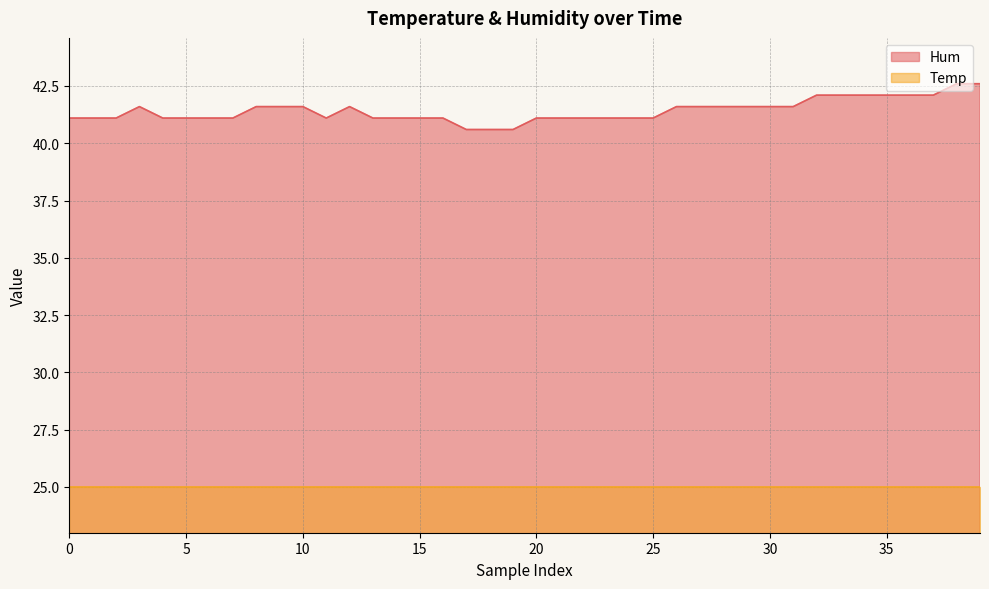

What is the approximate value at 24?

41.1